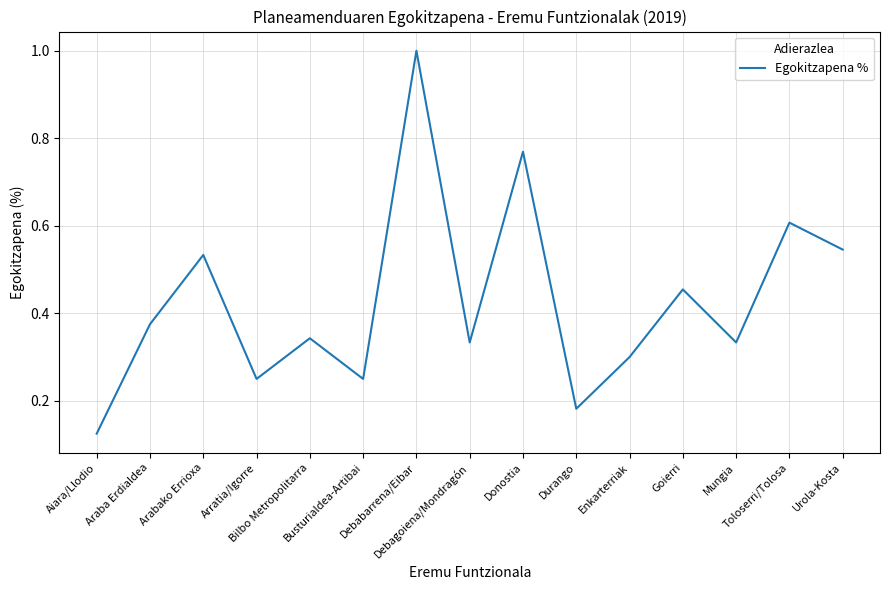

The value at Mungia is 0.3. True or false?

True